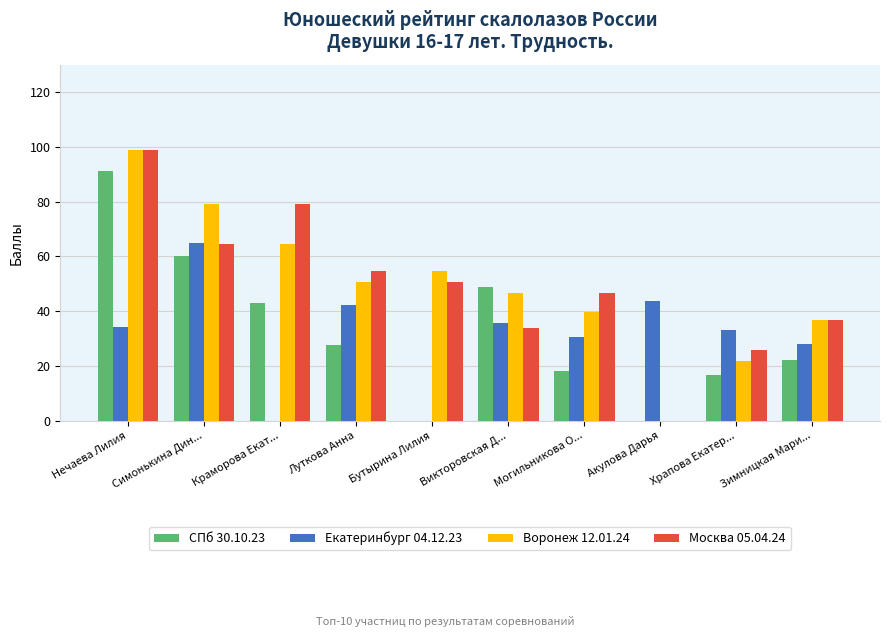

What is the total value across all series at Симонькина Дин...?

268.6